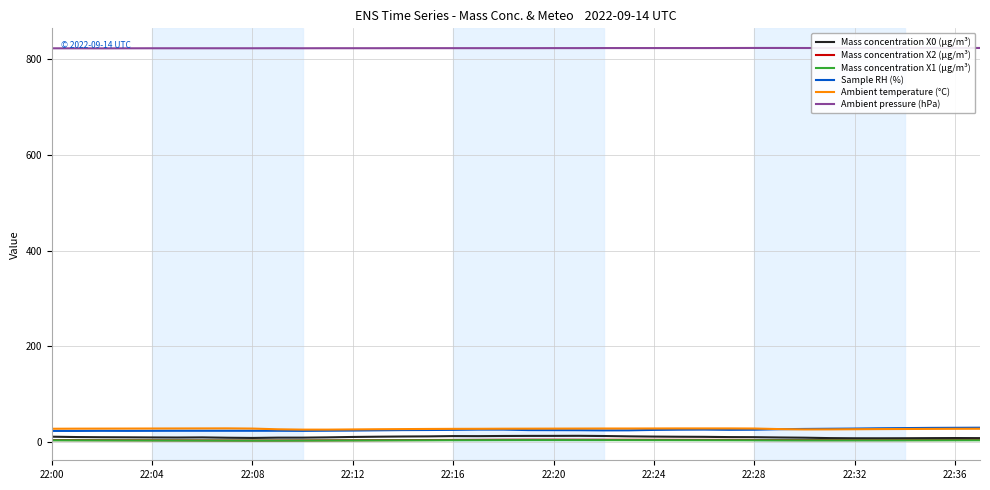

The value of Ambient temperature (°C) at 22:24 is 28.7. True or false?

True